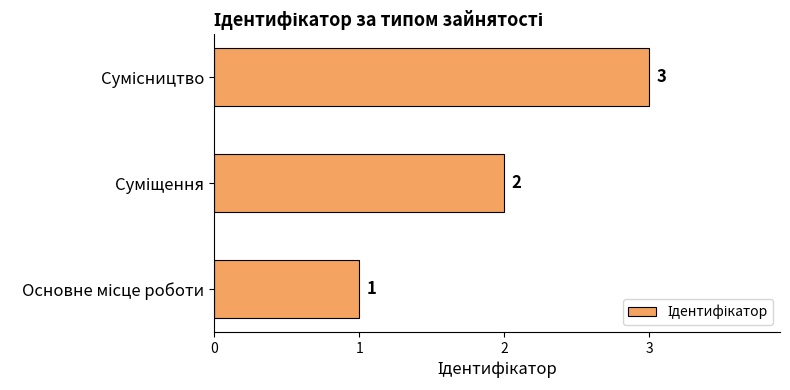

What is the sum of all values?

6